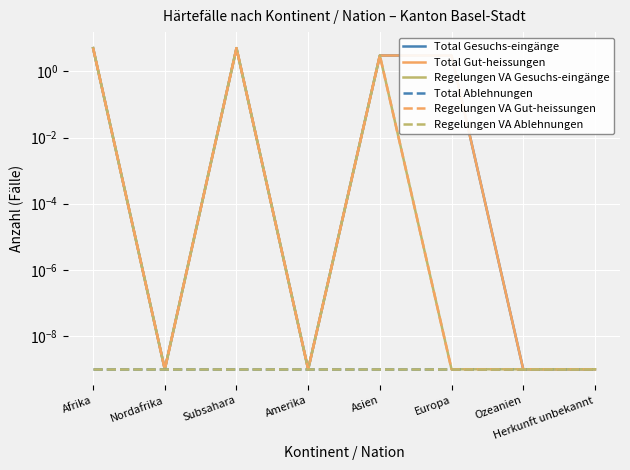

How many lines are shown in the chart?

6